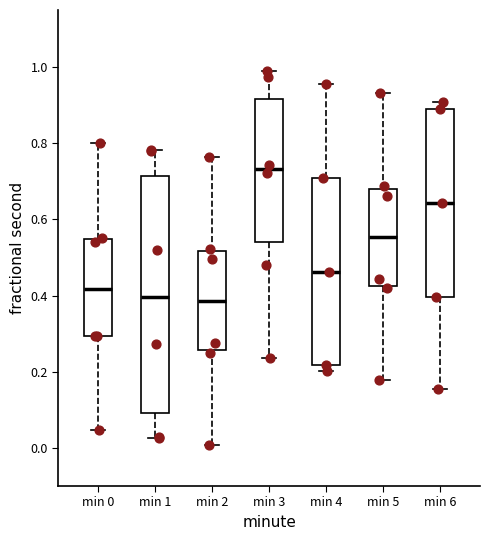

Where is the lower edge of the box for min 3 on the y-axis? The values are not printed on the chart, so give them approximately, as read against the axis.

0.54